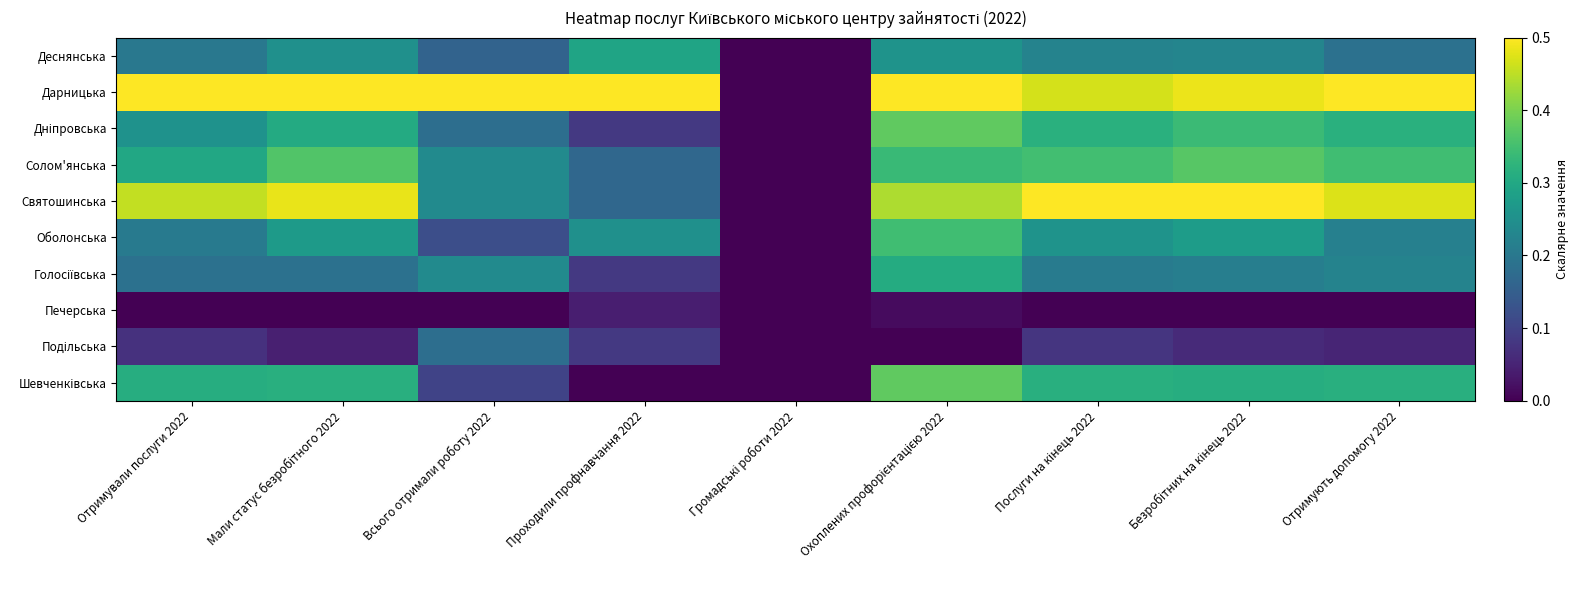

What is the total value across all series at Охоплених профорієнтацією 2022?

3.0